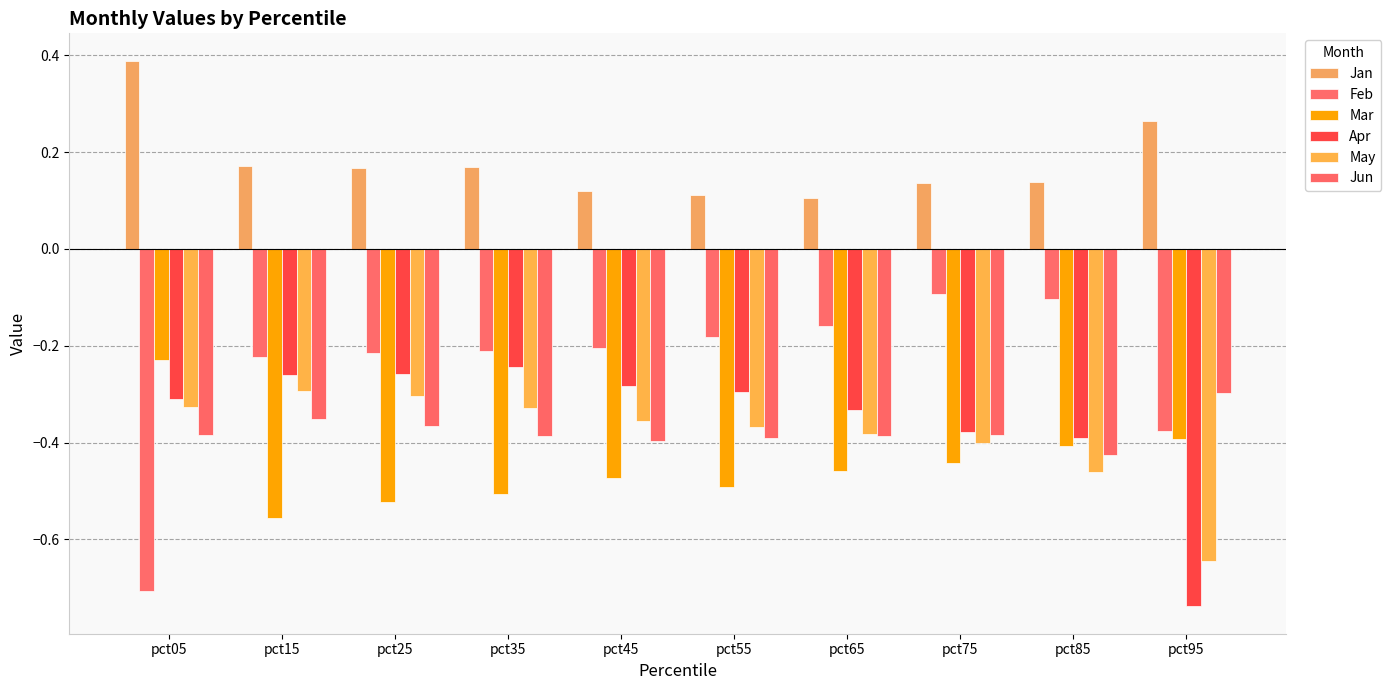

Is the value of Apr at pct15 greater than the value of Mar at pct25?

Yes